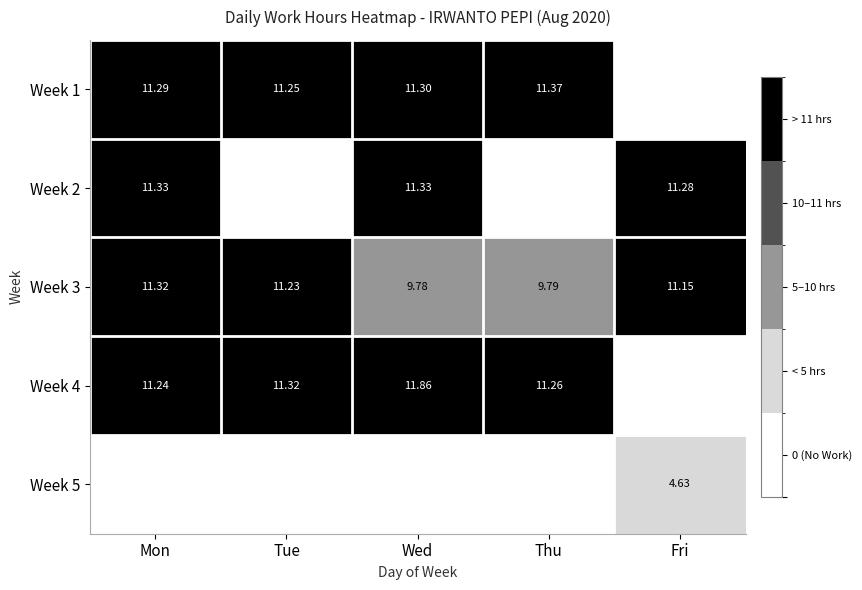

Count the number of categories in the chart.

5